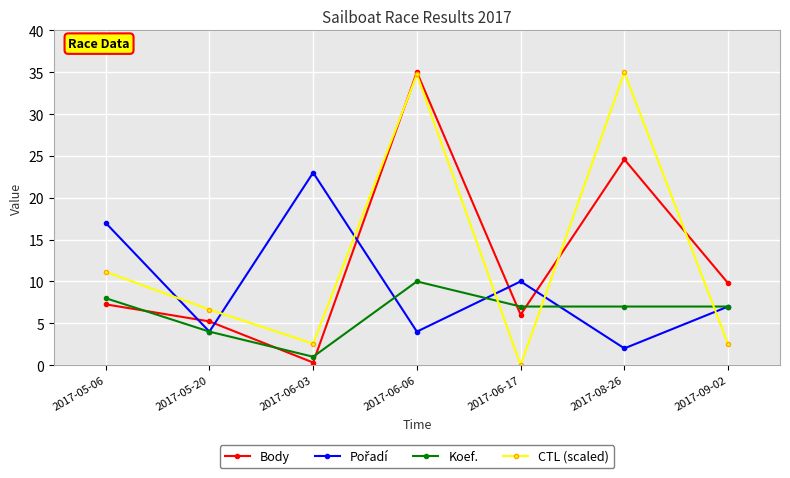

Which series has the largest range (max minus min)?

CTL (scaled)